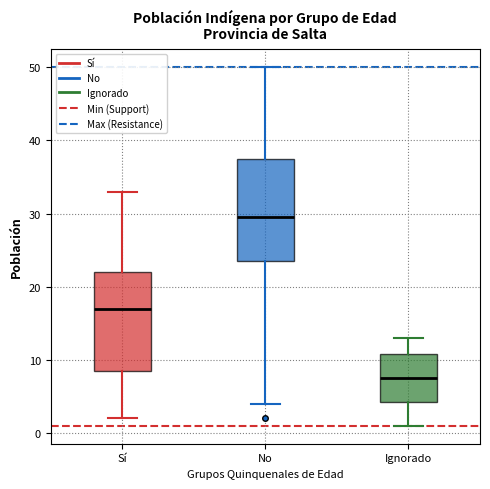

Reading left to right, read every box against the y-axis: the position of its median line, the range the box covers, and the ends of its whiskers. The values are not printed on the chart, so give them approximately, as read against the axis.

Sí: median 17, box 9 to 22, whiskers 2 to 33
No: median 30, box 24 to 38, whiskers 4 to 50
Ignorado: median 8, box 4 to 11, whiskers 1 to 13